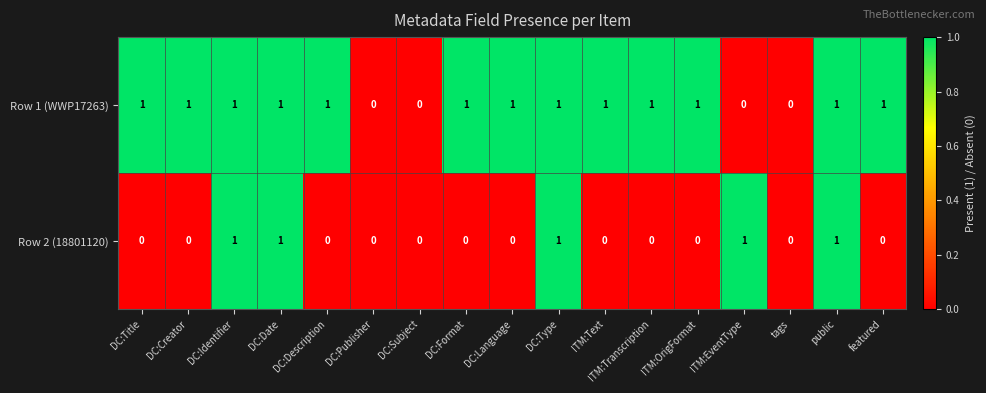

Which series changed the most between DC:Title and DC:Type?

Row 2 (18801120)